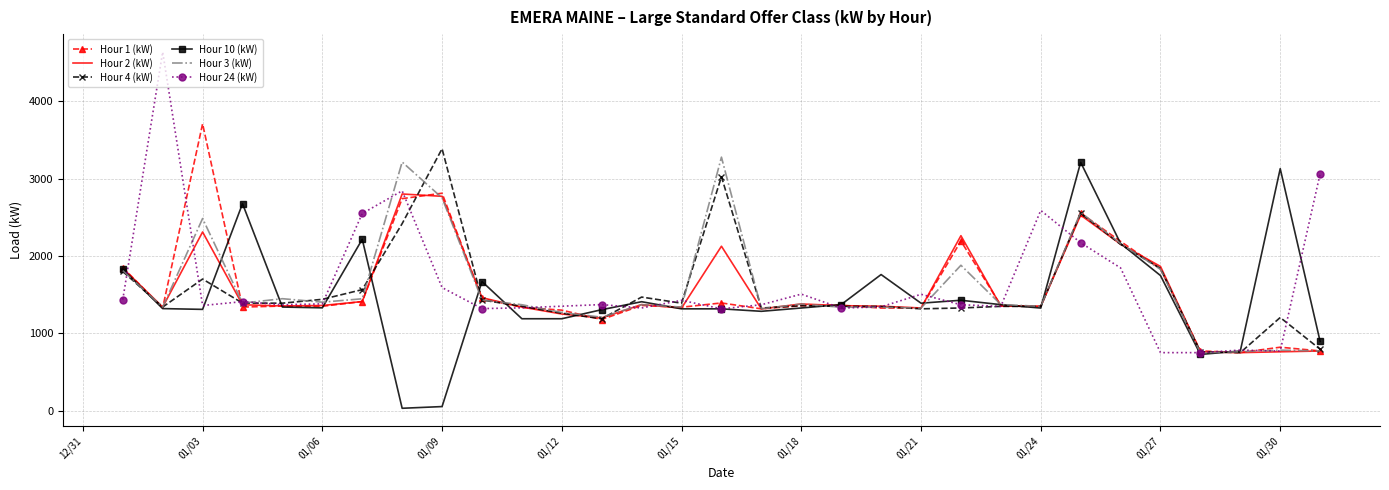

Which series has the widest spread of values?

Hour 24 (kW)